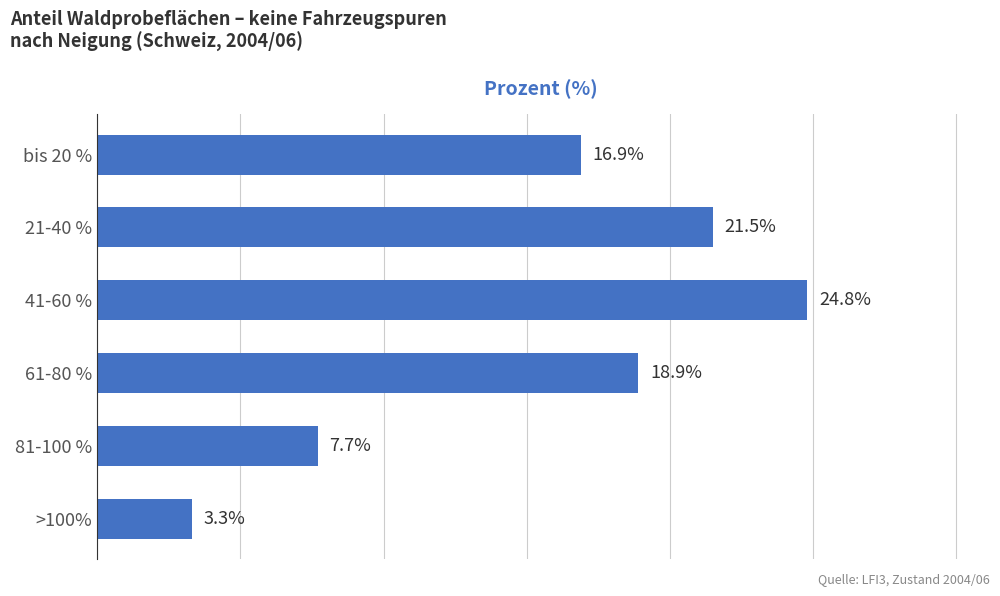

Where is the data nearest to the value 14?

bis 20 %